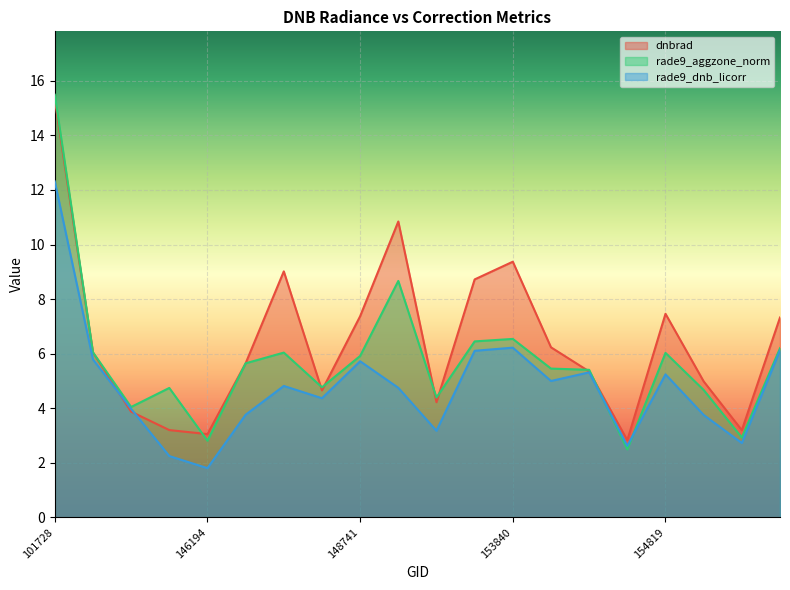

List the series in order of their overall mean, highest first.

dnbrad, rade9_aggzone_norm, rade9_dnb_licorr